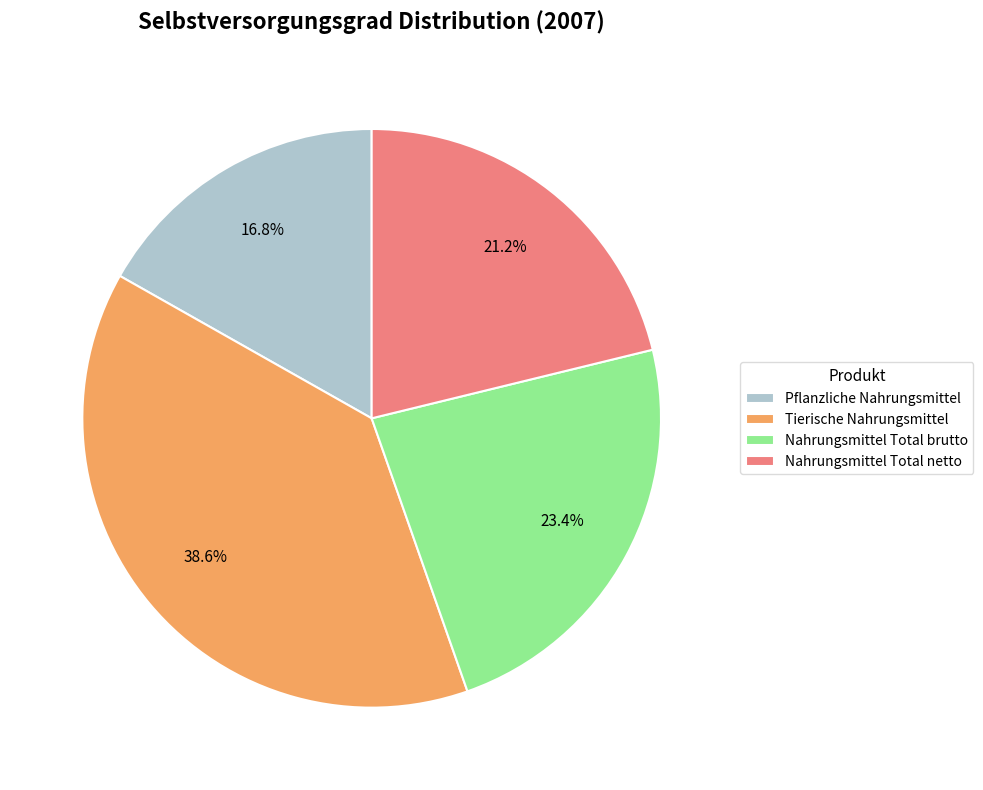

True or false: Nahrungsmittel Total netto accounts for 32% of the total.

False